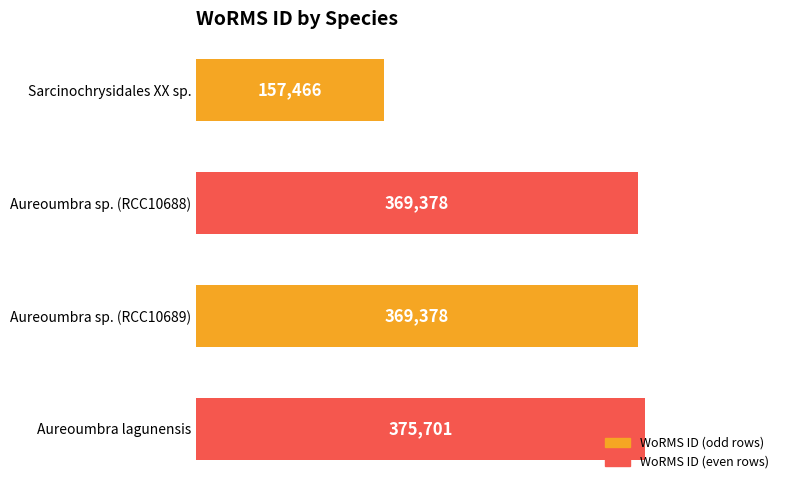

Which has a higher value, Aureoumbra sp. (RCC10688) or Aureoumbra lagunensis?

Aureoumbra lagunensis